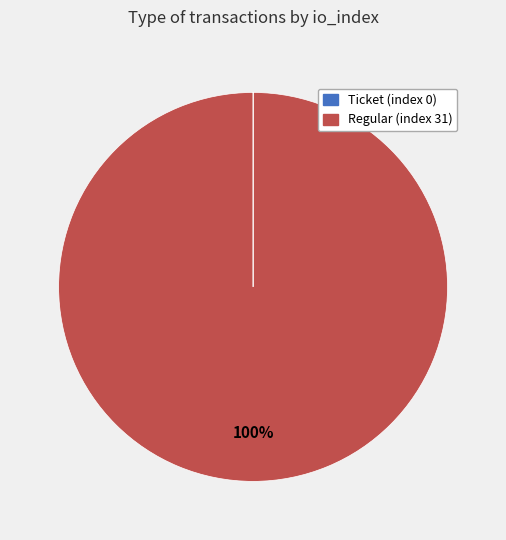

Which category has the biggest portion of the pie?

Regular (index 31)